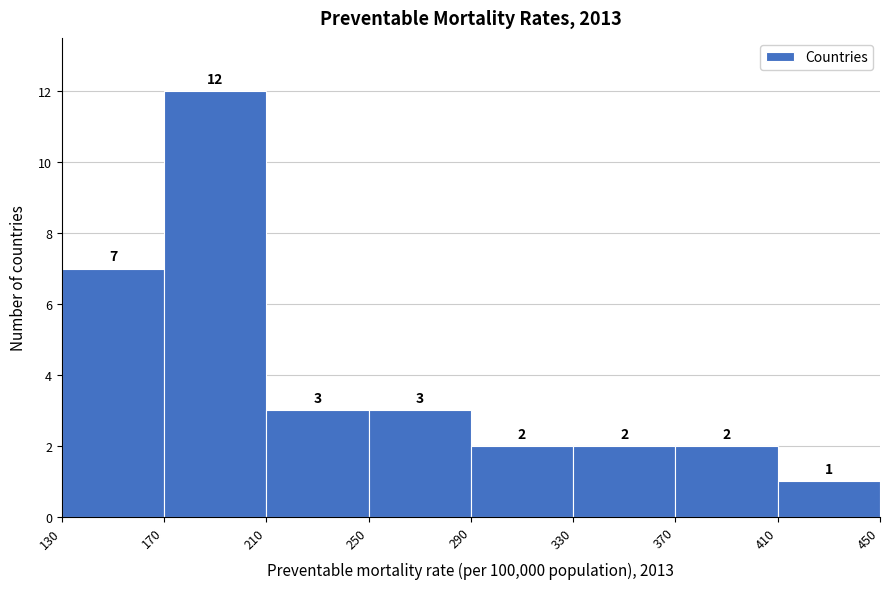

Reading left to right, list every bar in this chart as the range it spans on the x-axis followed by its height.

130 to 170: 7
170 to 210: 12
210 to 250: 3
250 to 290: 3
290 to 330: 2
330 to 370: 2
370 to 410: 2
410 to 450: 1